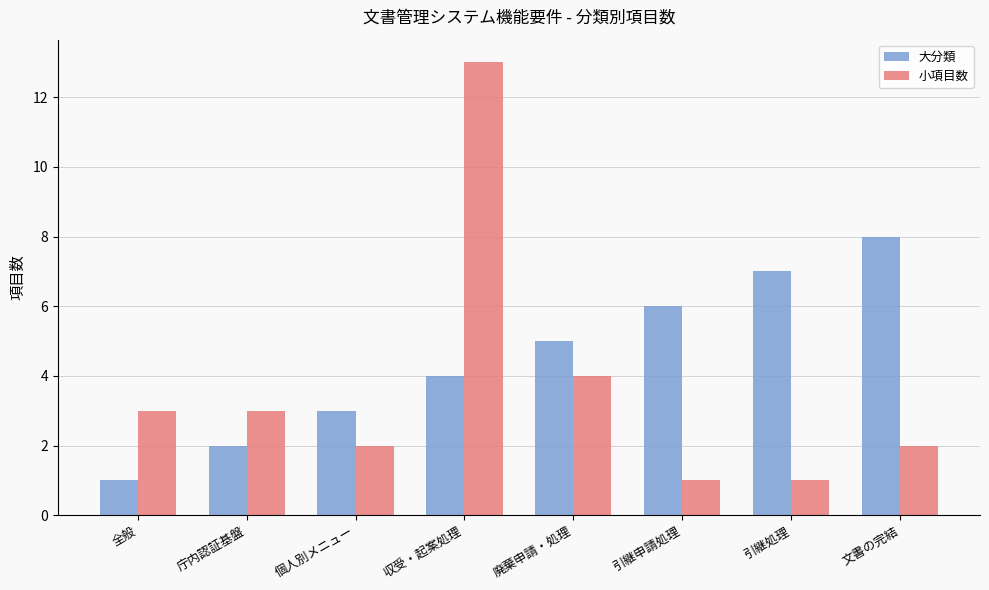

What is the maximum value shown in the chart?

13